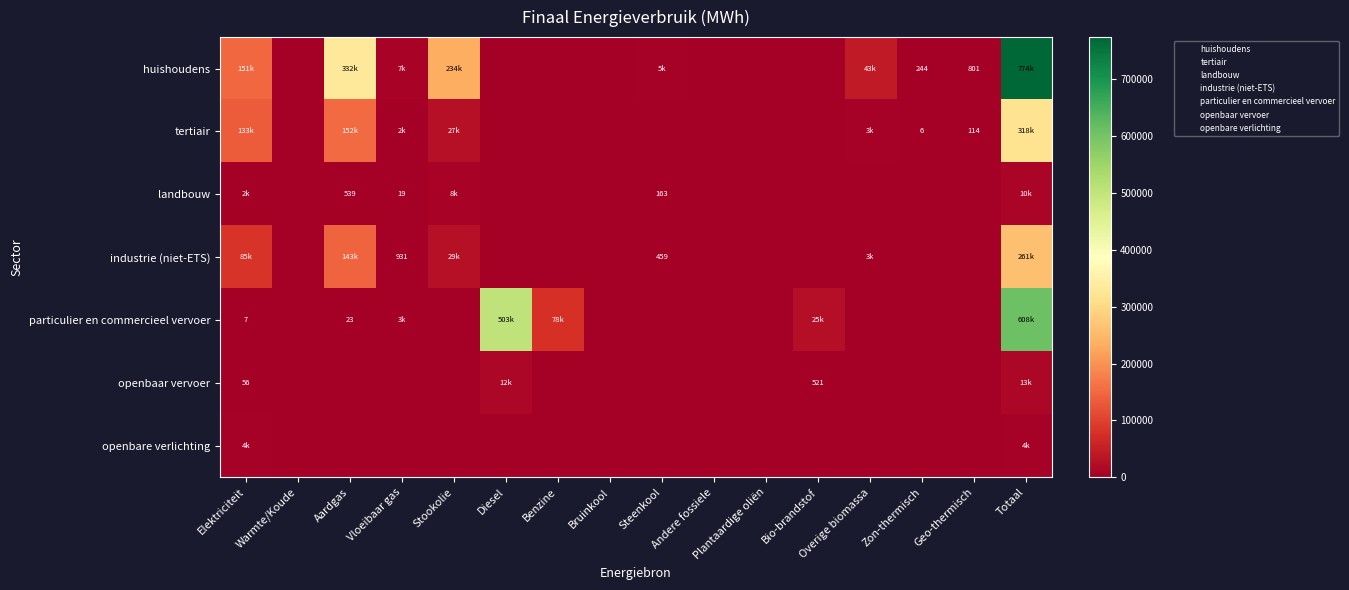

Count the number of categories in the chart.

16